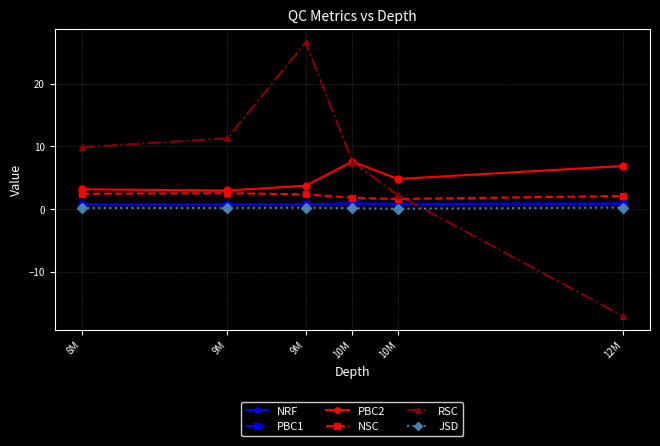

Which series has the largest total across all categories?

RSC